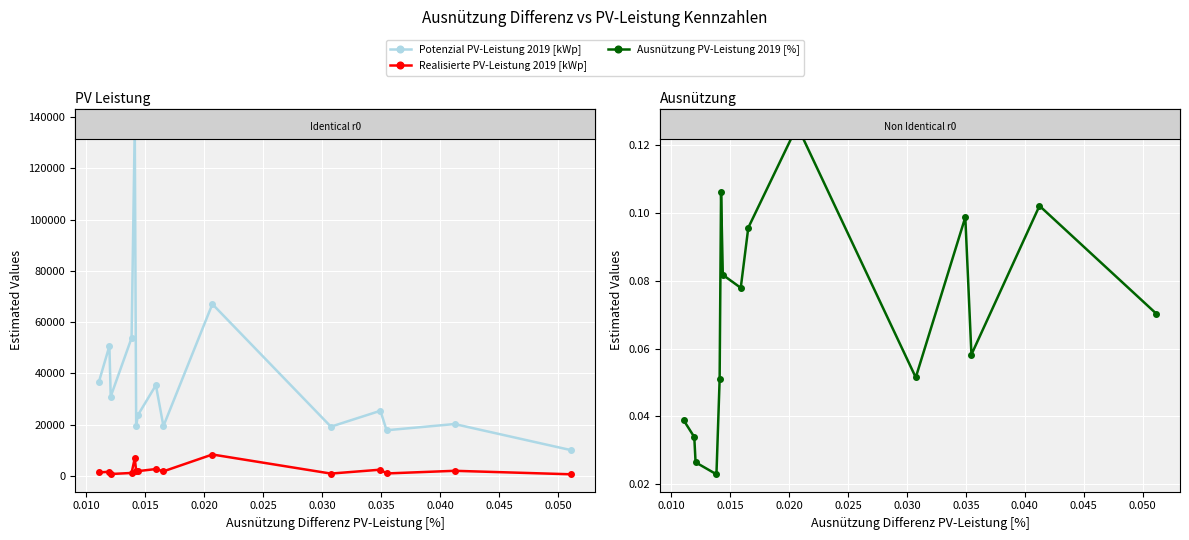

Is the value of Potenzial PV-Leistung 2019 [kWp] at 13 greater than the value of Realisierte PV-Leistung 2019 [kWp] at 0.030?

Yes